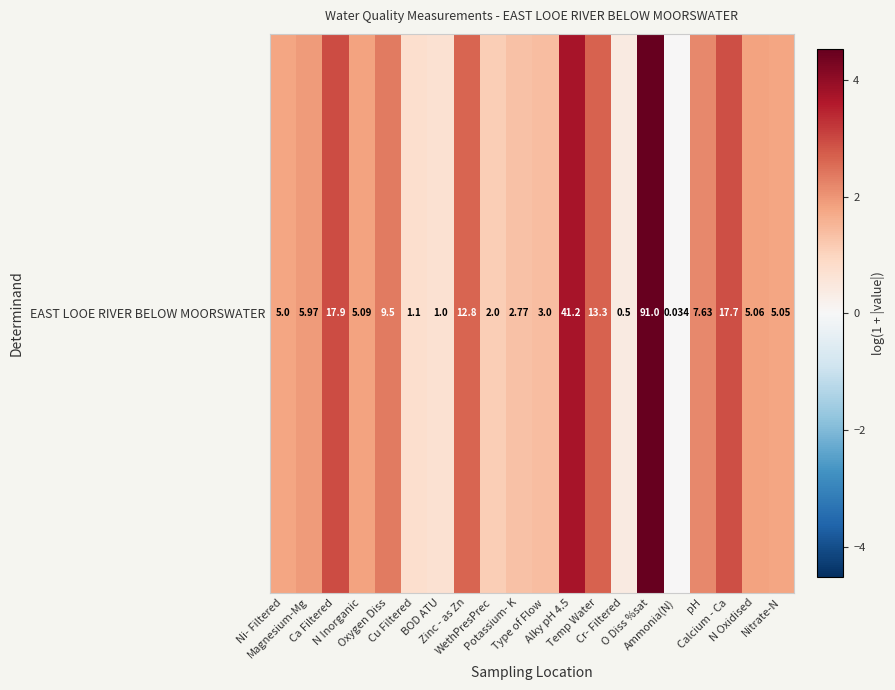

What is the change in value from Ca Filtered to N Oxidised?

-1.1